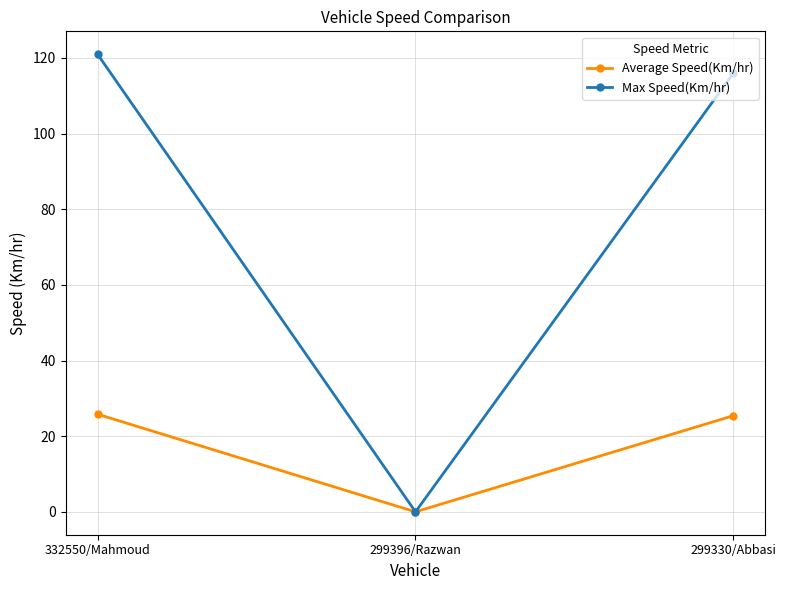

Rank the series by their maximum value, from highest to lowest.

Max Speed(Km/hr), Average Speed(Km/hr)